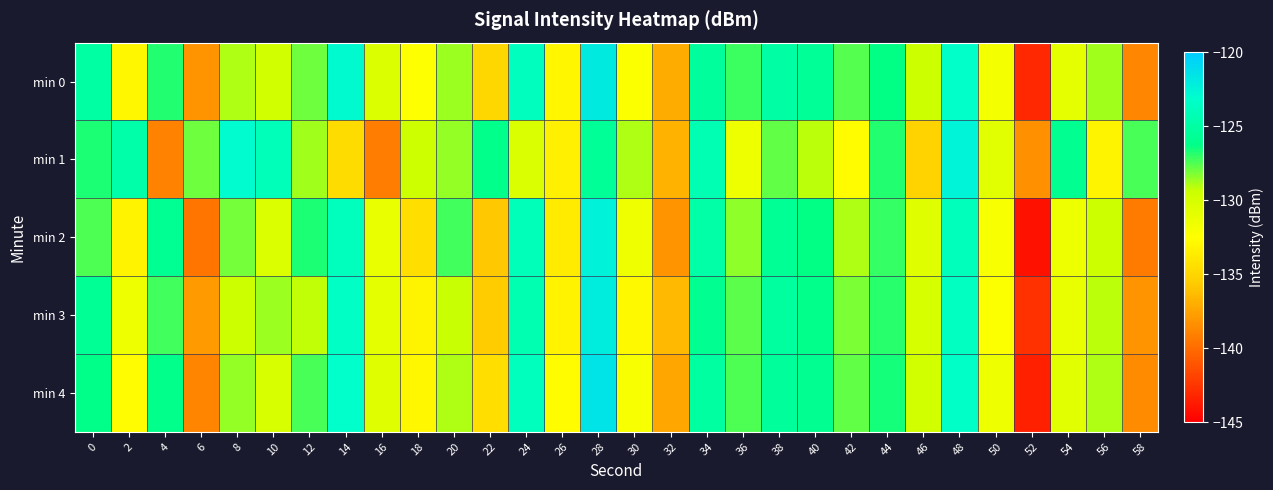

Which series changed the most between 4 and 54?

min 1